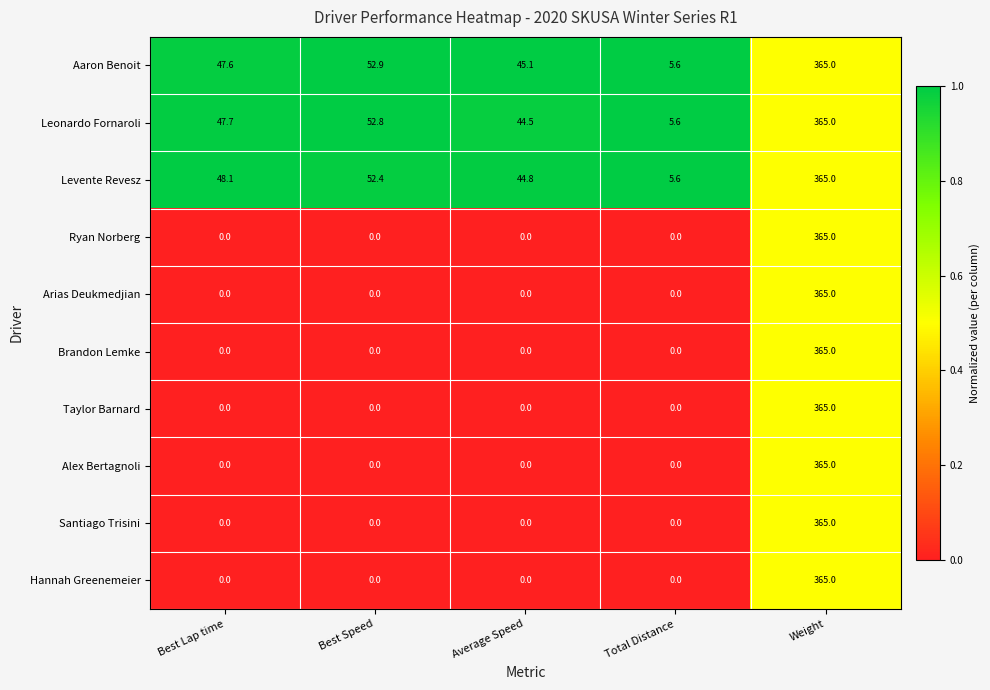

How many categories are shown in the chart?

5